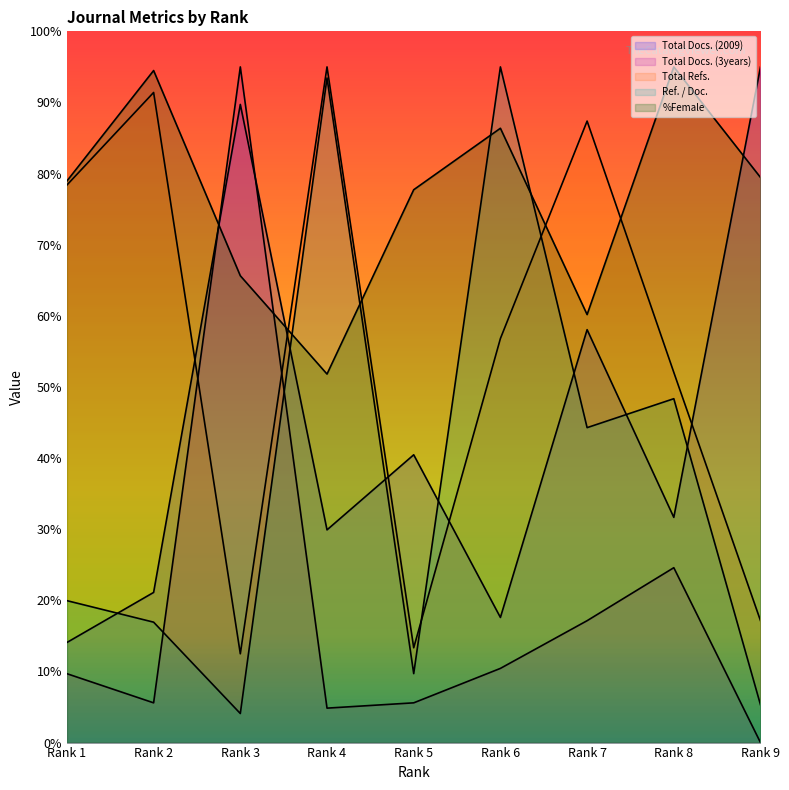

Is it true that Total Docs. (2009) equals 26.5 at Rank 6?

False